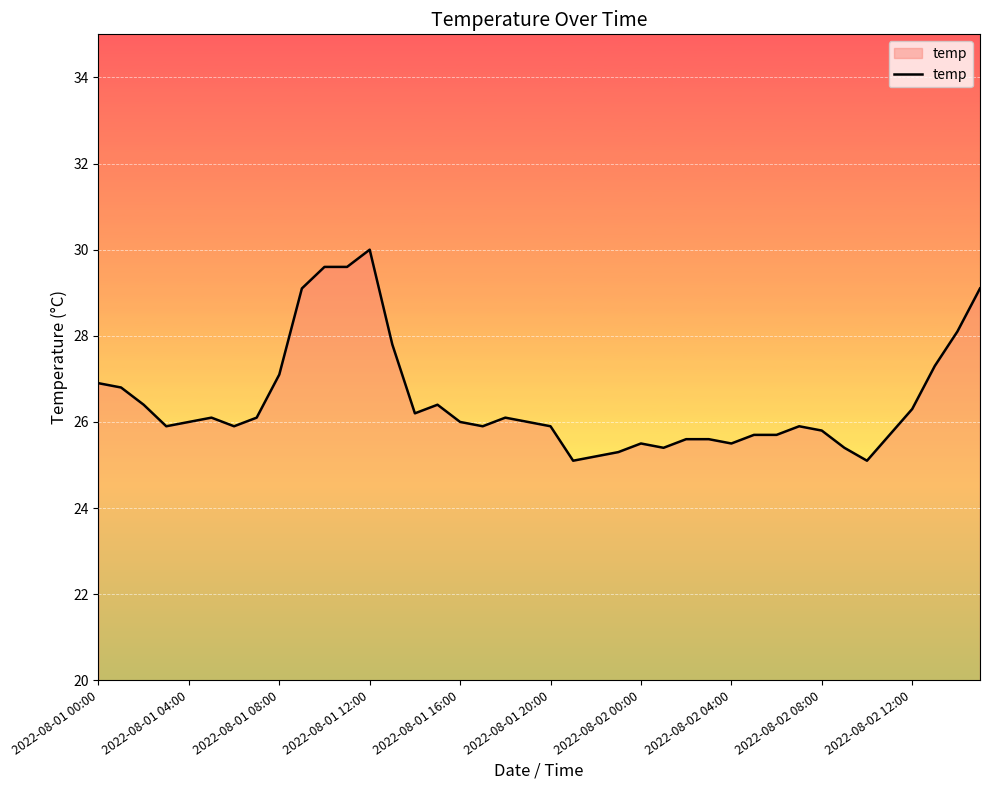

What is the minimum value shown in the chart?

25.1